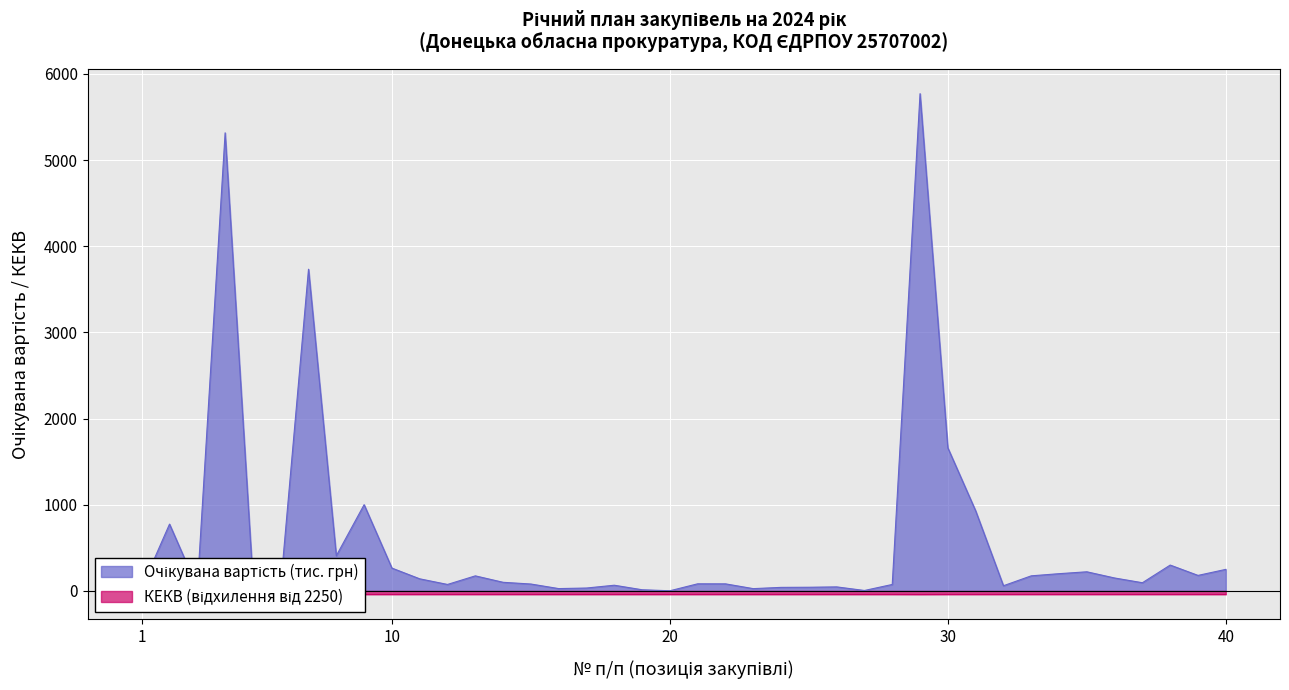

True or false: Очікувана вартість (грн) and КЕКВ cross at least once.

False